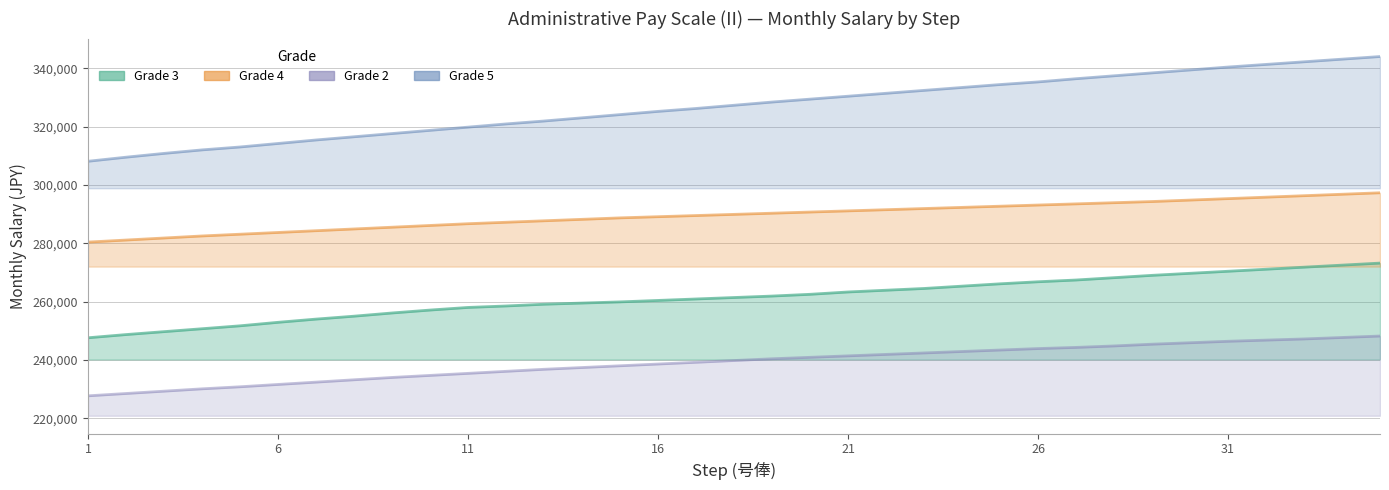

At which label does Grade 5 first exceed 327300?

19